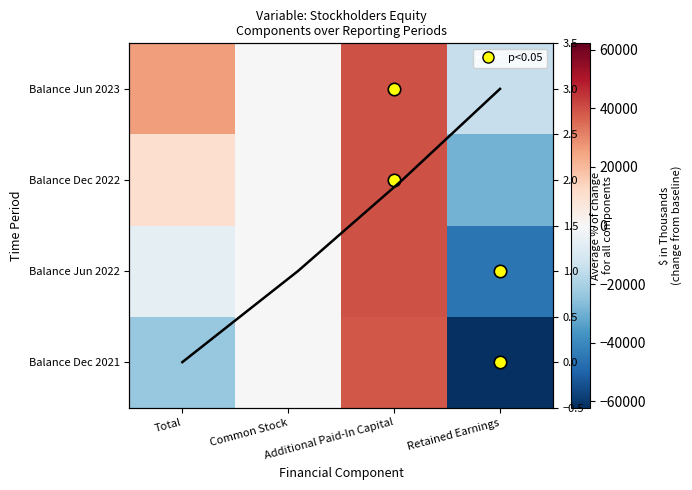

The value of Balance Dec 2021 at Additional Paid-In Capital is 38457. True or false?

True